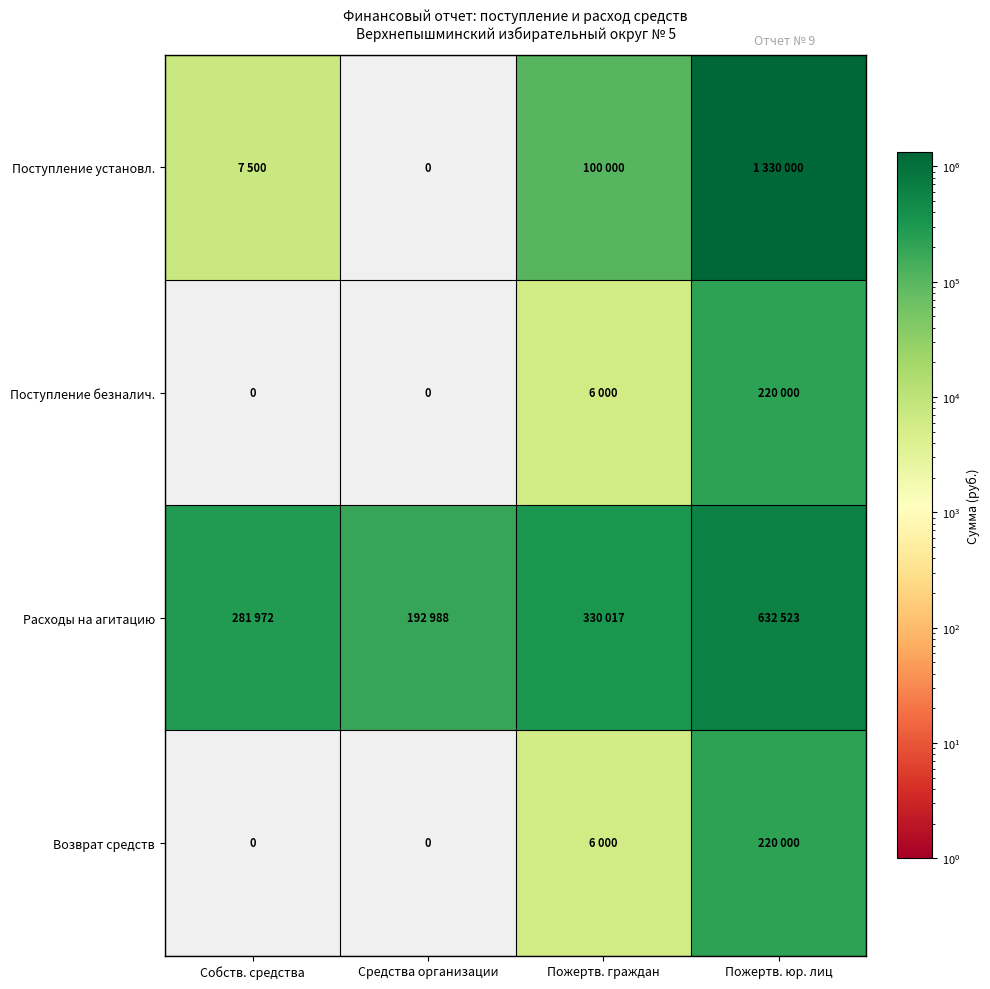

Where is Поступление безналич. nearest to the value 110000?

Пожертв. граждан